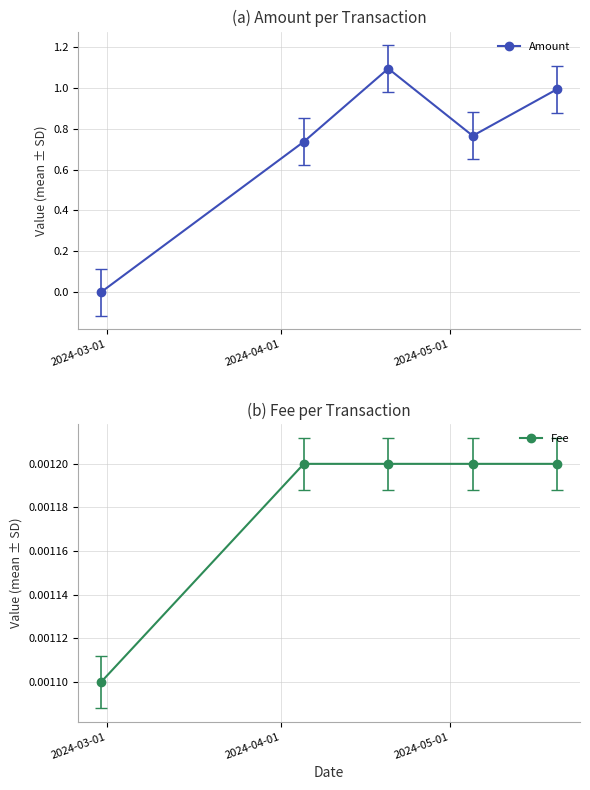

True or false: Amount has more than 1 interior local peaks.

False